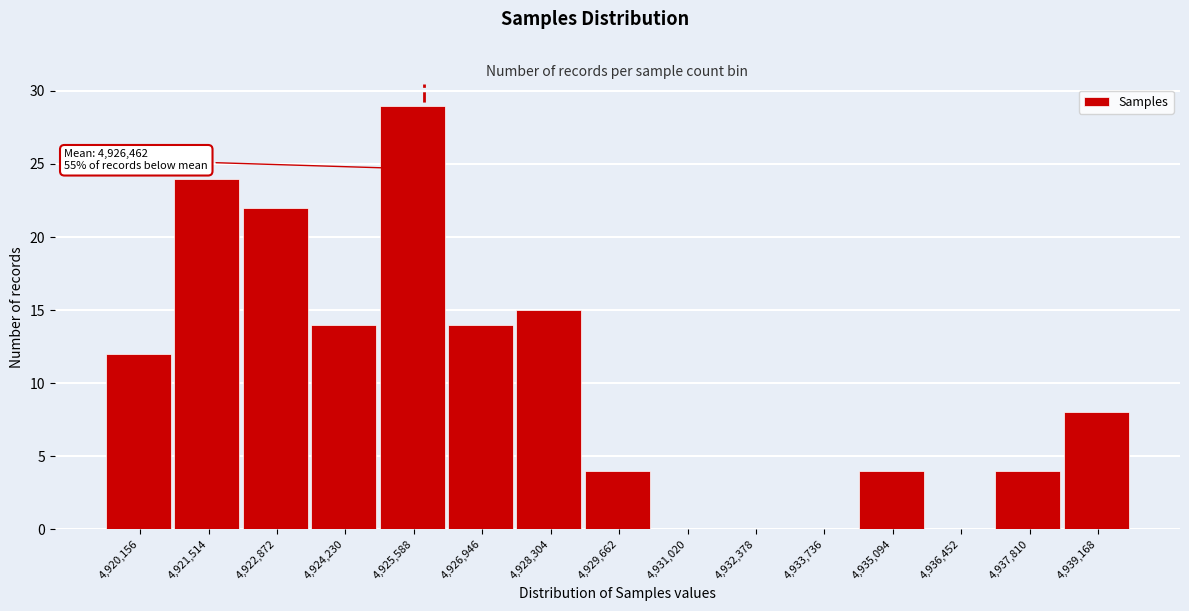

Reading right to left, list all the values displayed in this chart.

4,939,168=8	4,937,810=4	4,936,452=0	4,935,094=4	4,933,736=0	4,932,378=0	4,931,020=0	4,929,662=4	4,928,304=15	4,926,946=14	4,925,588=29	4,924,230=14	4,922,872=22	4,921,514=24	4,920,156=12